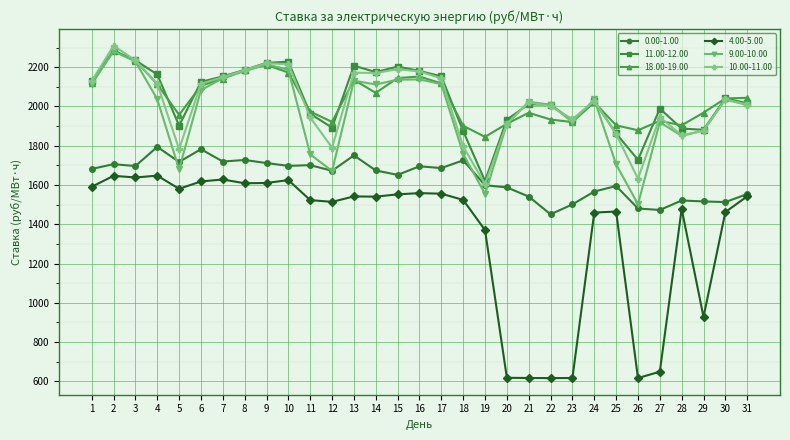

What is the minimum value for 0.00-1.00?

1451.1